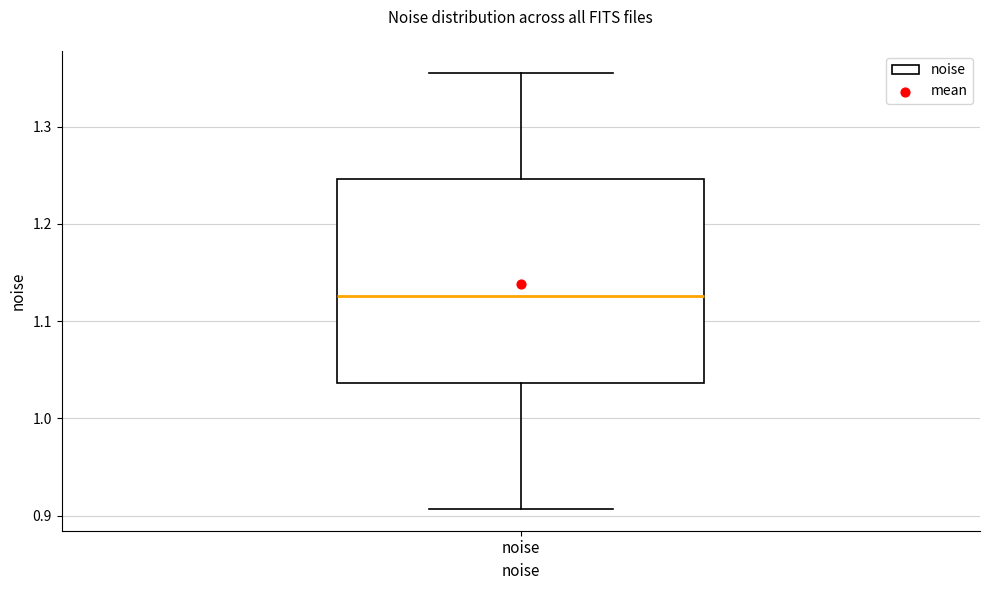

Transcribe this box plot: give where the median line is, the range the box spans, and where the two whiskers end, as read against the y-axis. The values are not printed on the chart, so give them approximately, as read against the axis.

median 1.13, box 1.04 to 1.25, whiskers 0.91 to 1.36